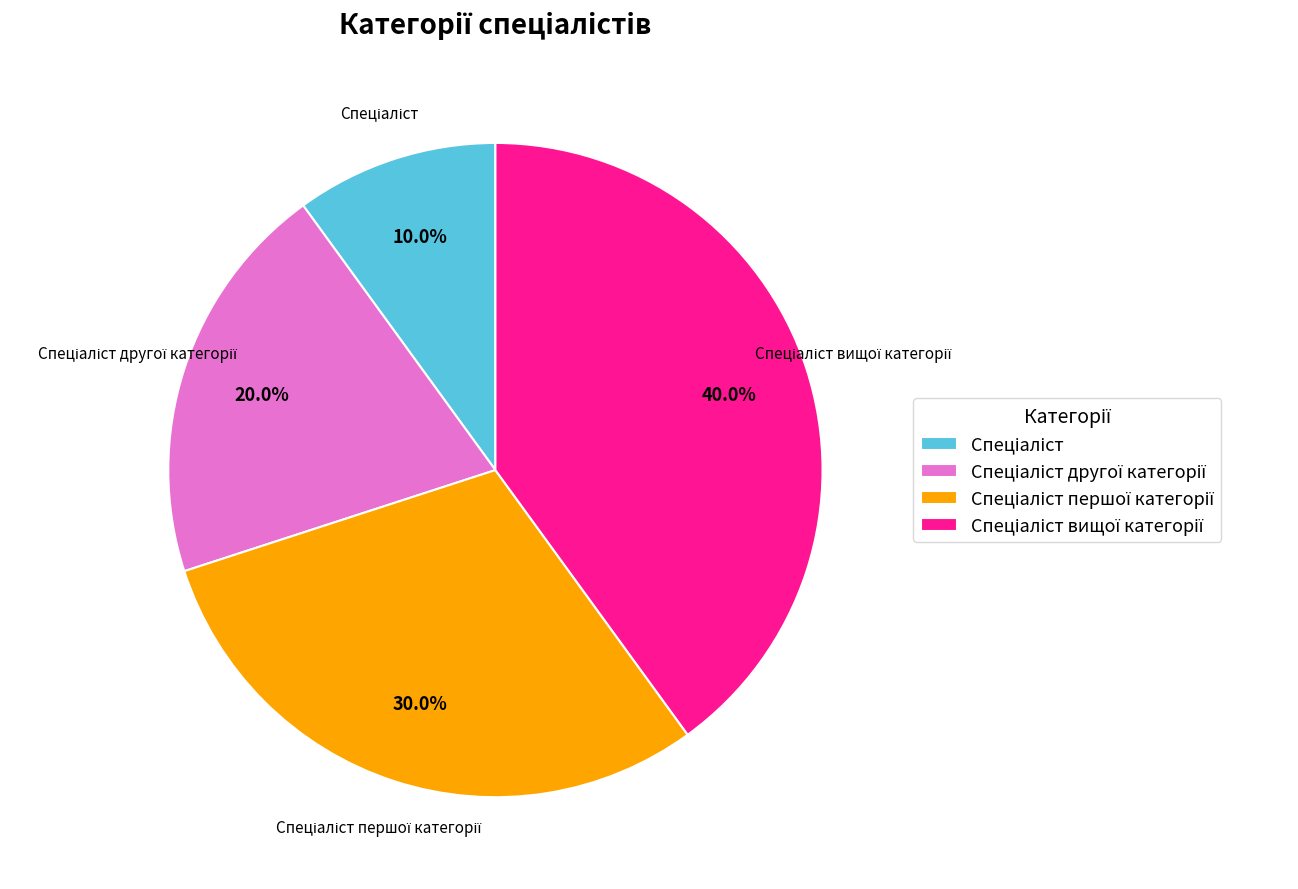

Does any single category account for the majority?

No